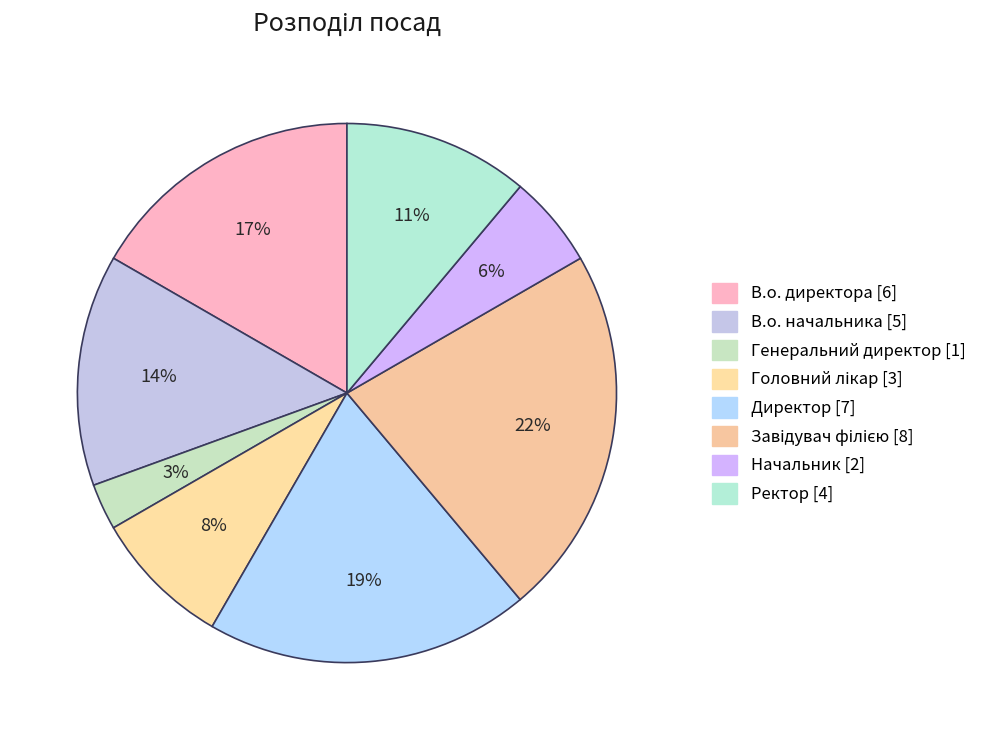

To the nearest percent, what is the average slice percentage?

12%